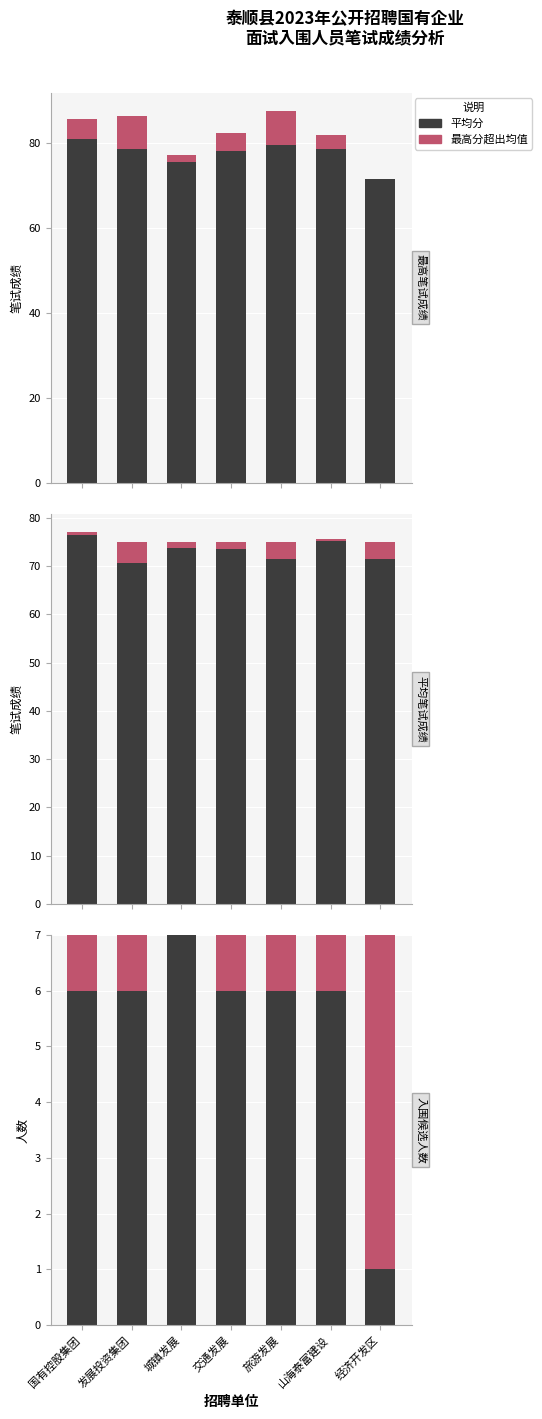

What is the spread (max minus min) of values at 城镇发展?

73.8